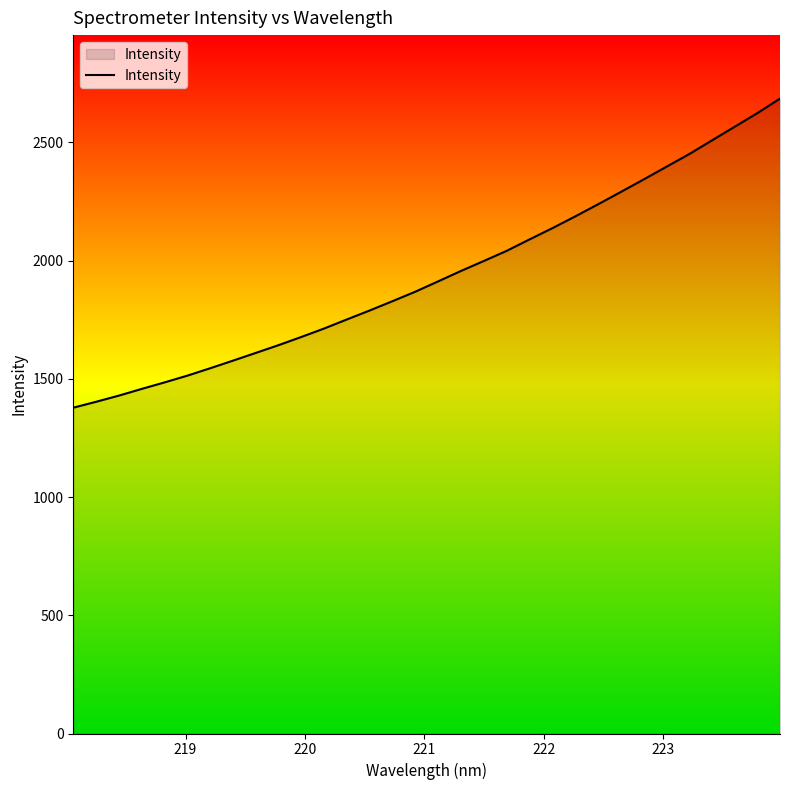

What is the average value?

1940.5